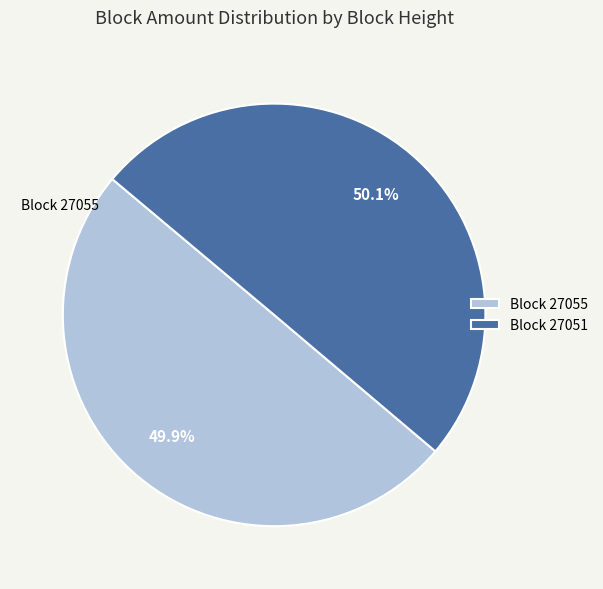

Do Block 27055 and Block 27051 together represent more than half of the pie?

Yes